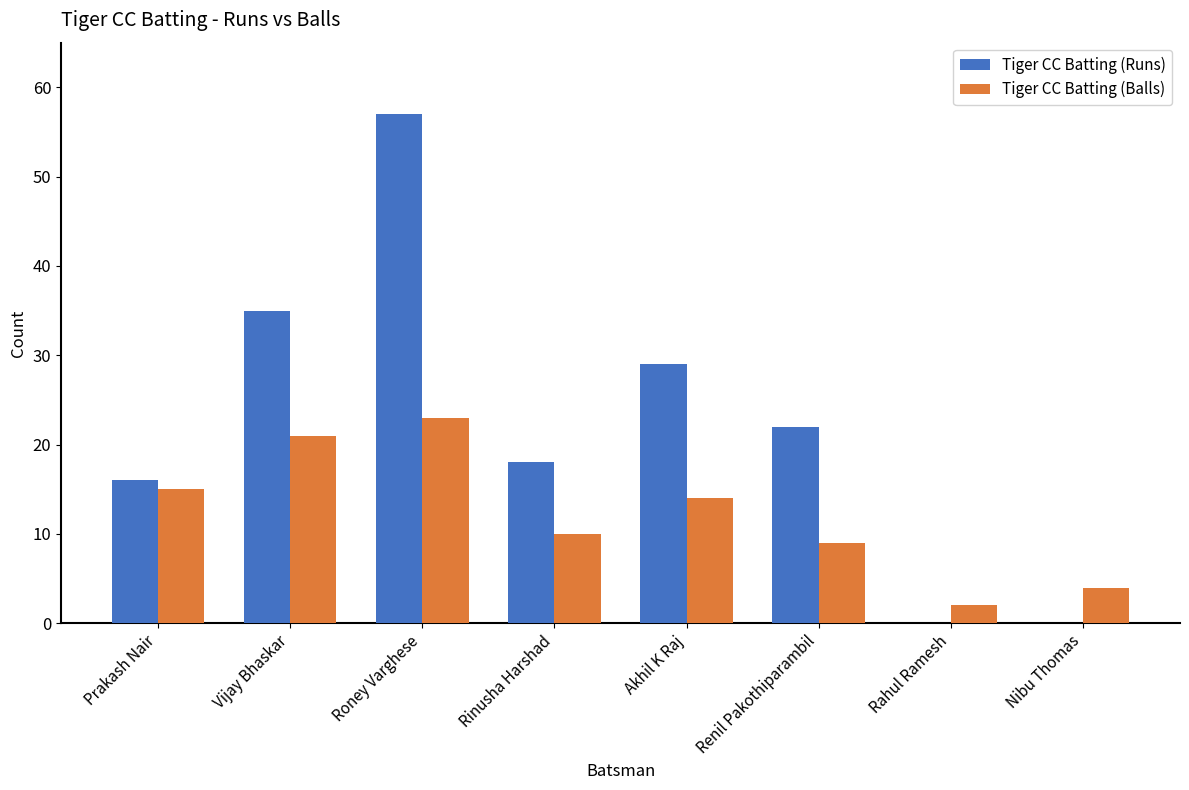

Which category has the highest value across all series?

Roney Varghese